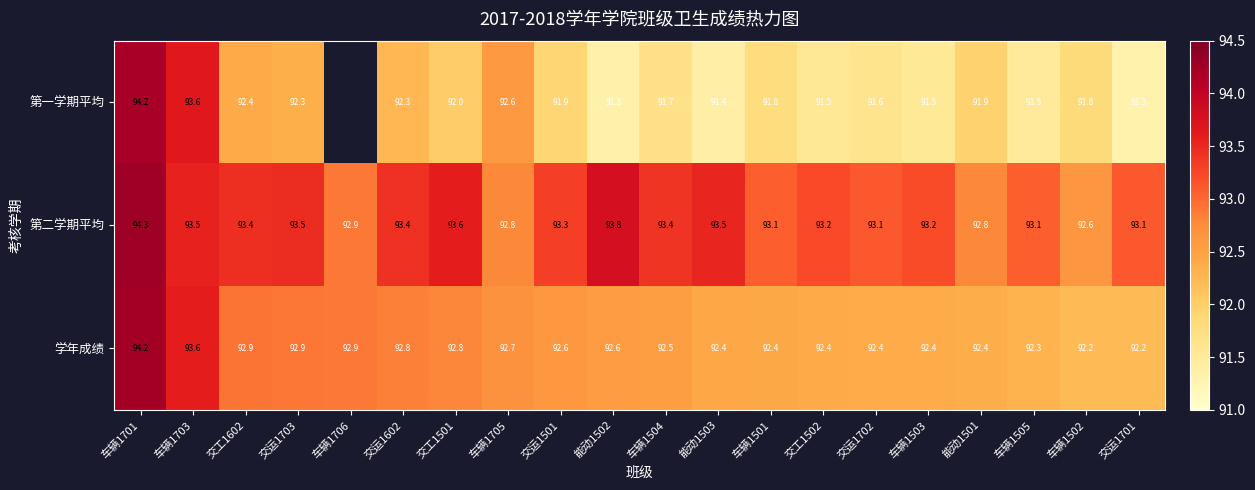

At how many categories does at least one series exceed 91?

20